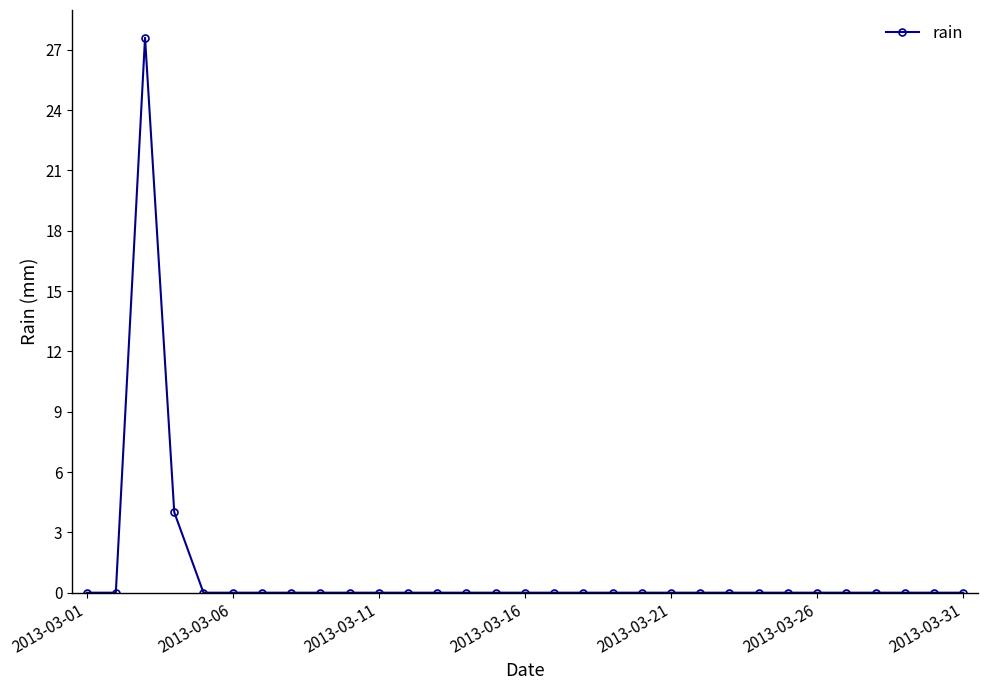

What is the maximum value shown in the chart?

27.6